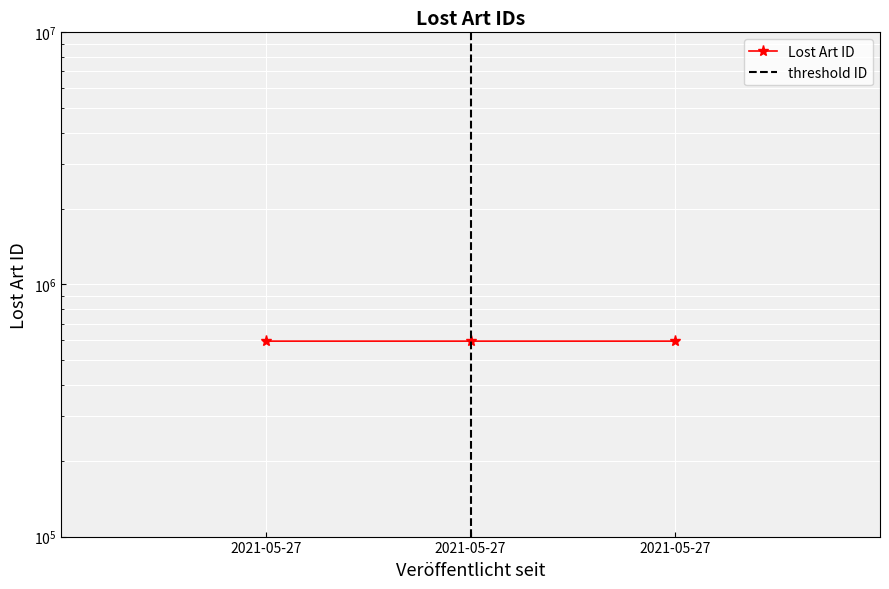

Between 2021-05-27 and 2021-05-27, which is larger?

2021-05-27